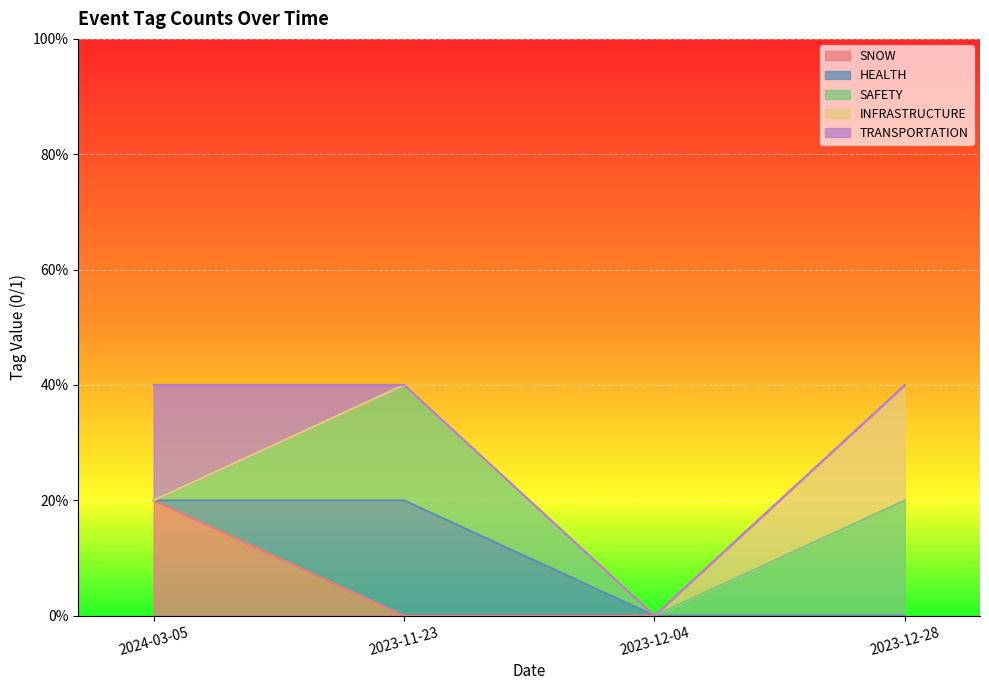

True or false: SAFETY has more than 0 points higher than both neighbors.

True